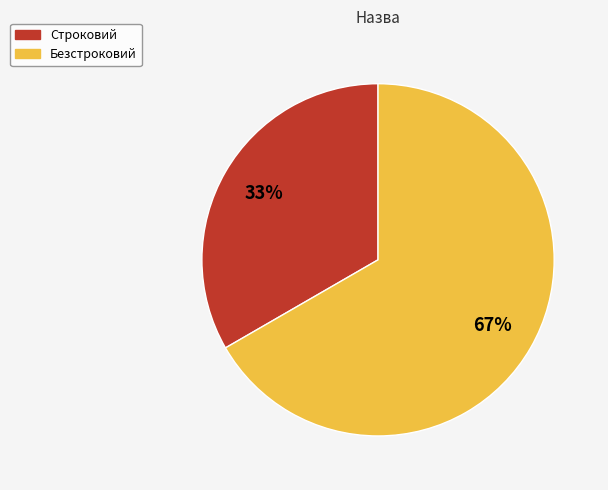

Which slice represents more than half of the pie?

Безстроковий